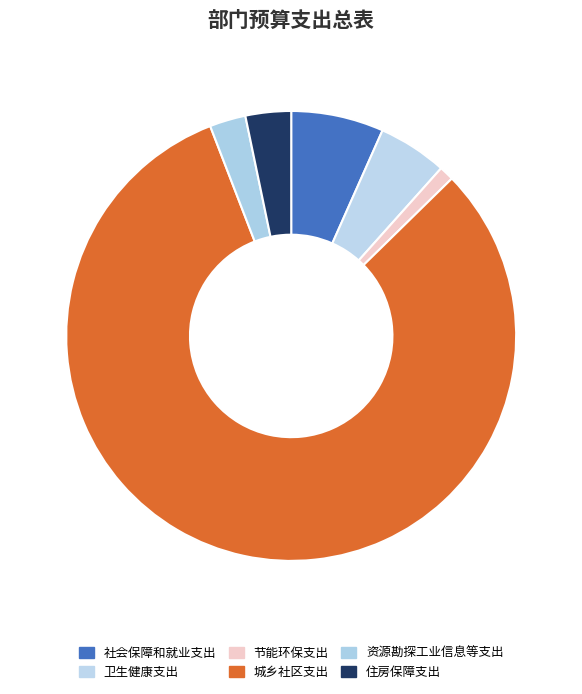

How many segments does this pie chart have?

6